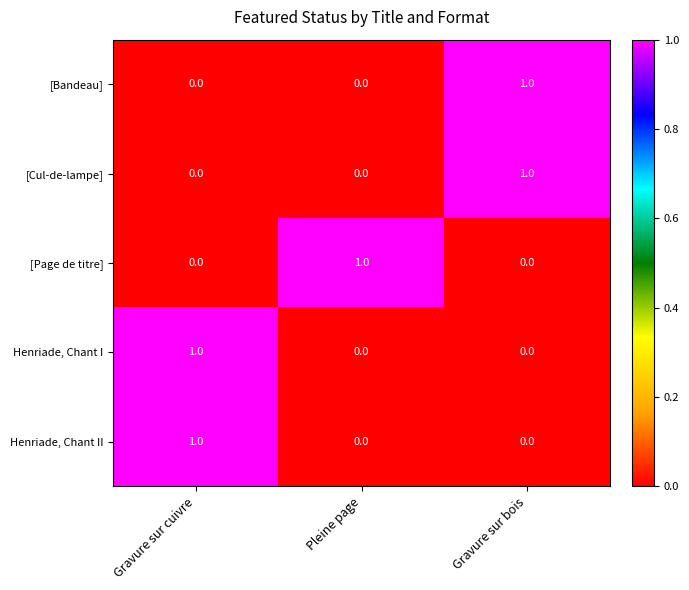

Is it true that [Page de titre] equals -1 at Gravure sur bois?

False